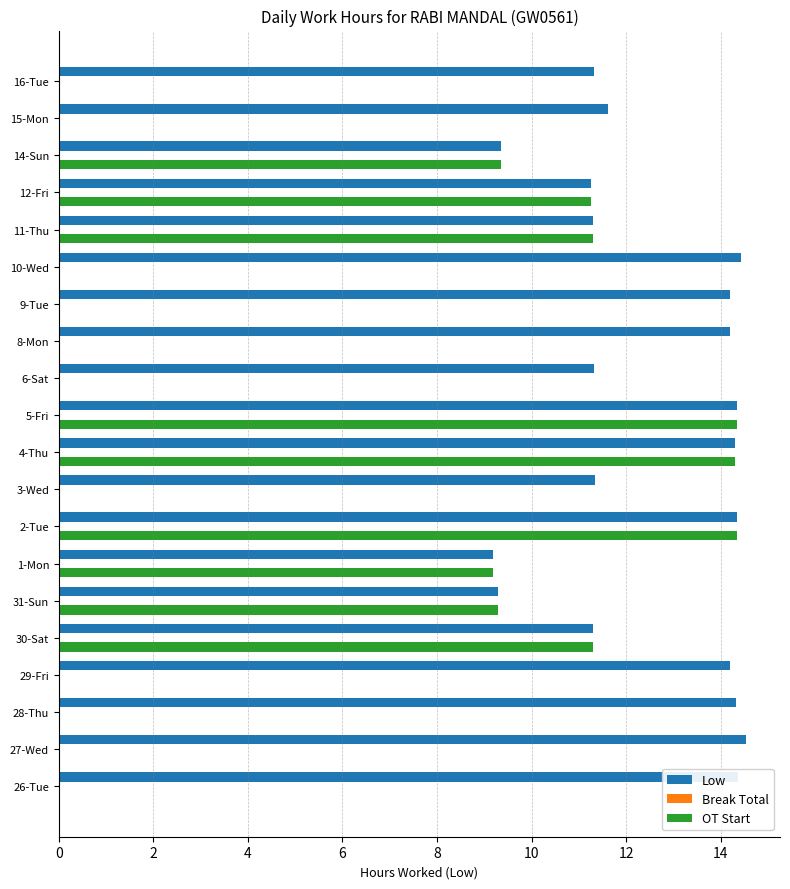

What is the maximum value shown in the chart?

14.5